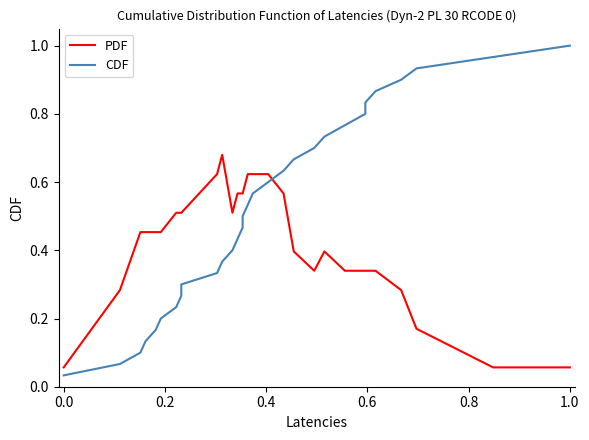

Rank the series by their maximum value, from highest to lowest.

CDF, PDF